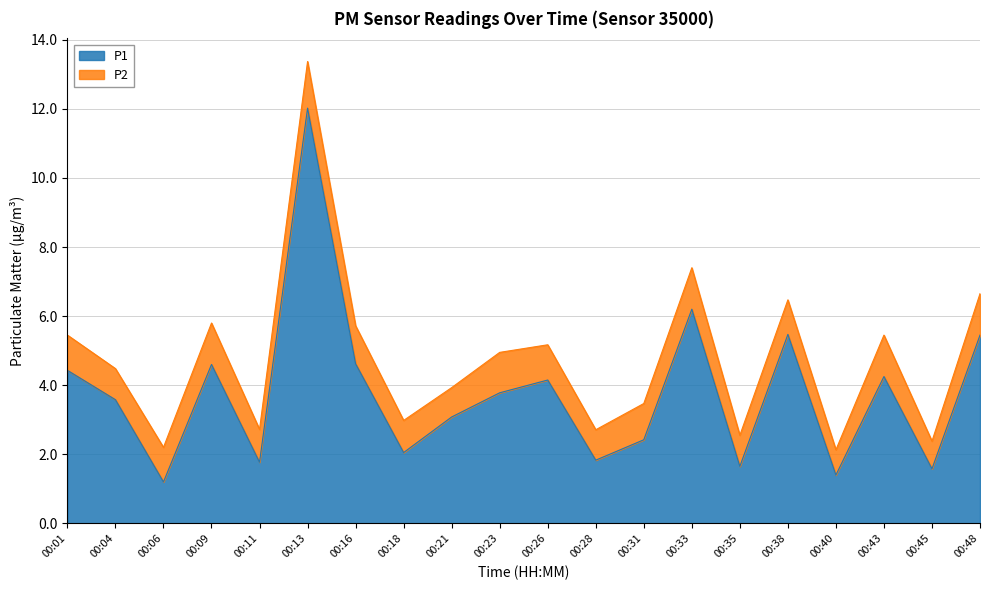

Rank the categories by value from highest to lowest.

00:13, 00:33, 00:38, 00:48, 00:16, 00:09, 00:01, 00:43, 00:26, 00:23, 00:04, 00:21, 00:31, 00:18, 00:28, 00:11, 00:35, 00:45, 00:40, 00:06